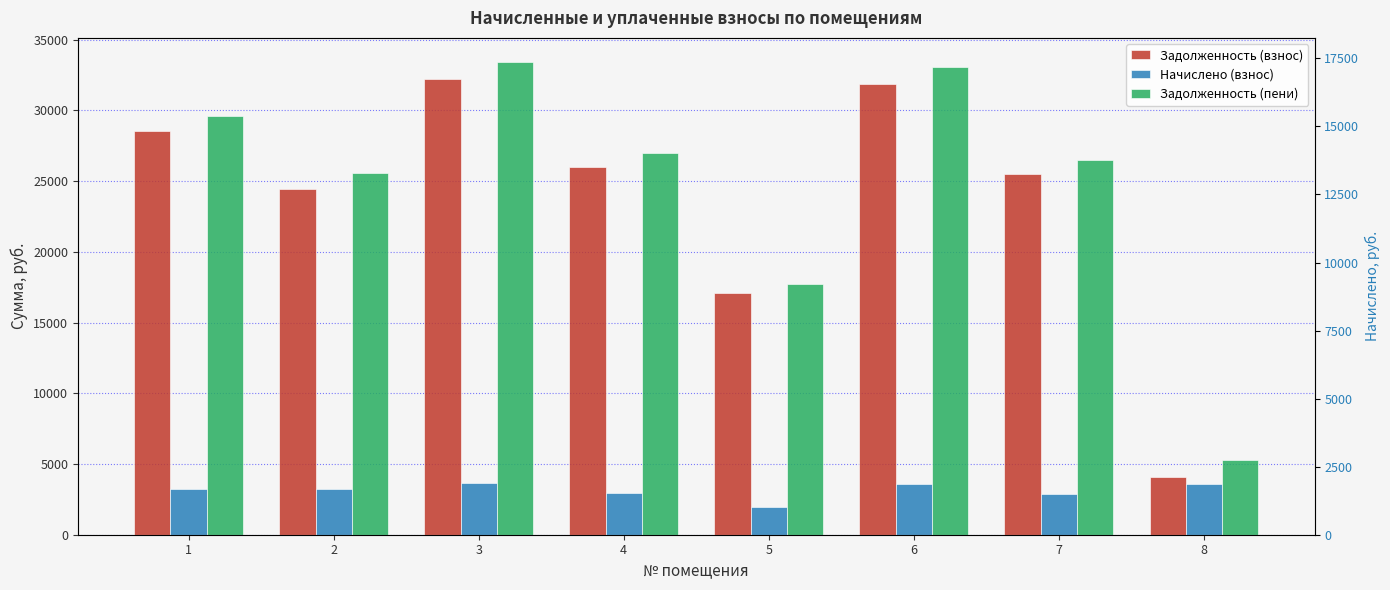

Which series has the largest total across all categories?

Задолженность (пени)